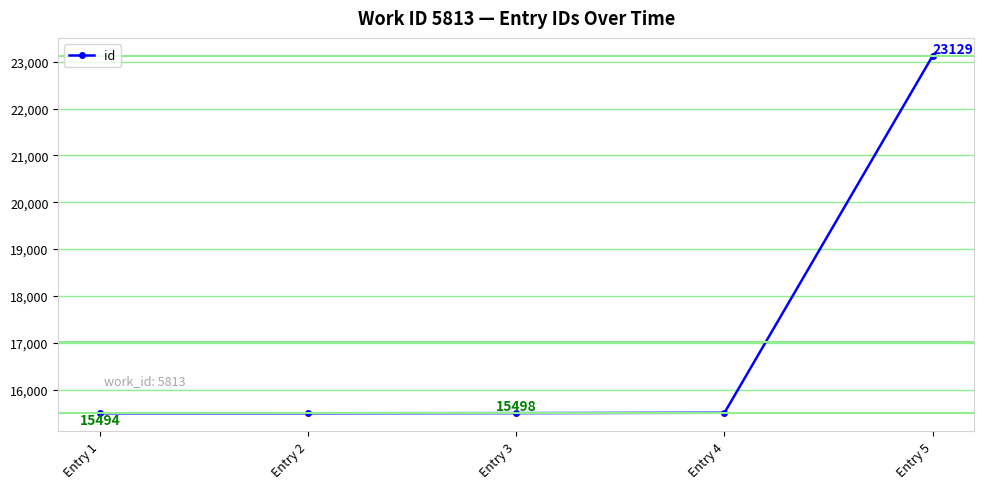

Which label corresponds to the largest value in the chart?

Entry 5